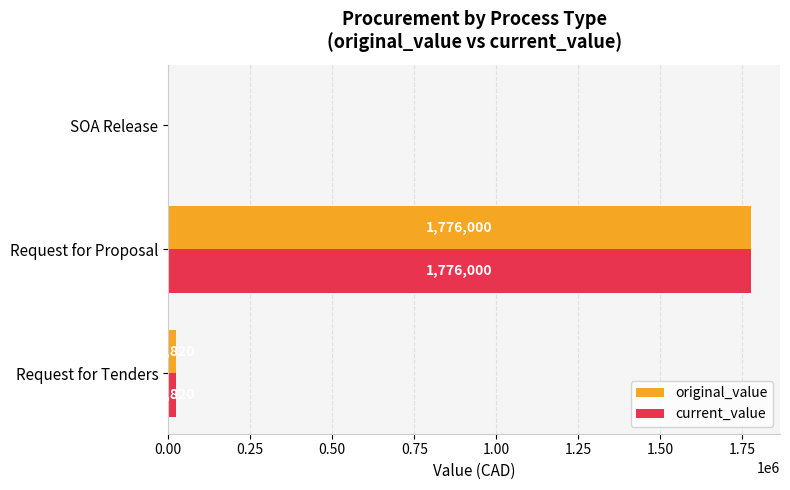

At which category is the sum across all series the highest?

Request for Proposal